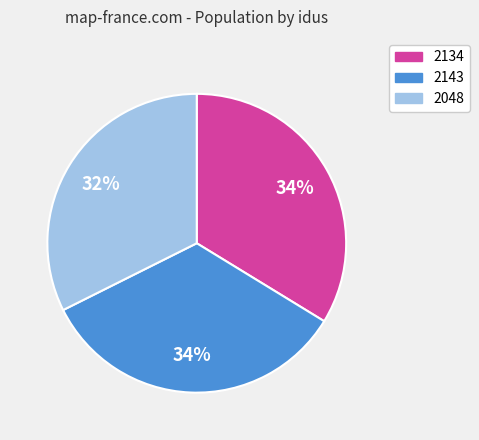

What percentage is the 2143 slice, to the nearest percent?

34%